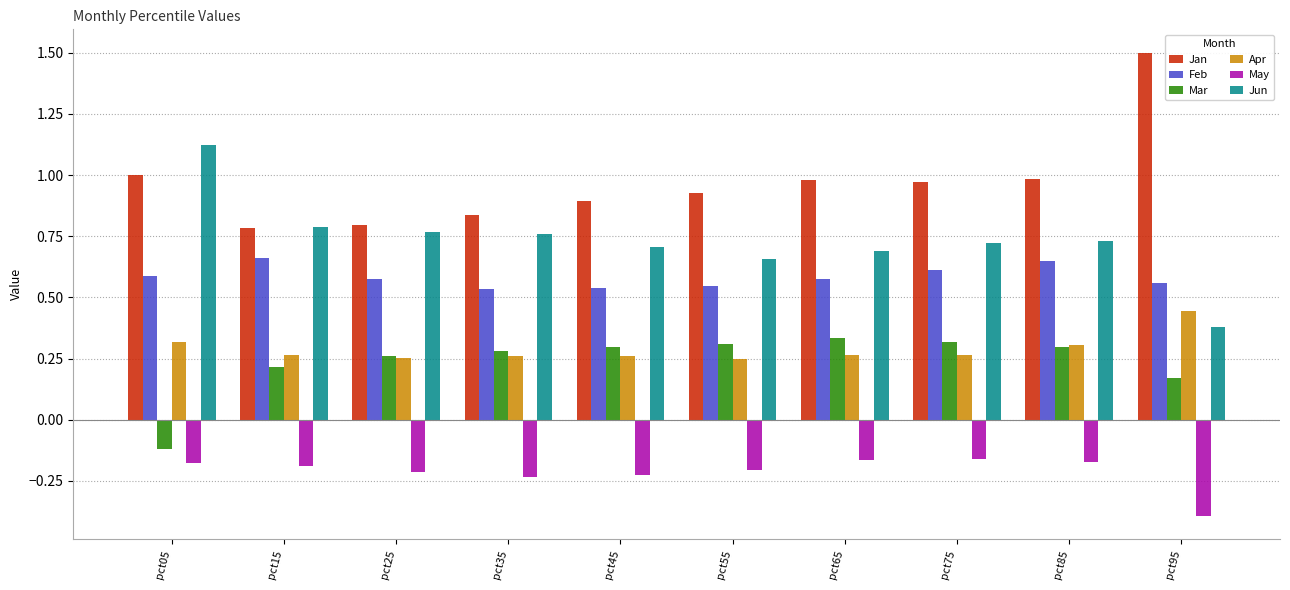

What is the greatest value displayed?

1.5